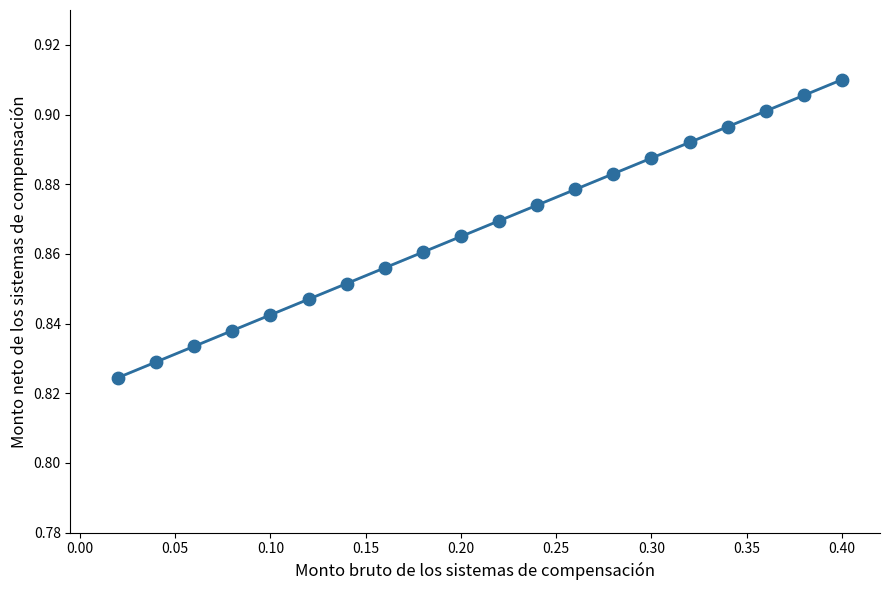

What is the range of X values (max minus min)?

0.4